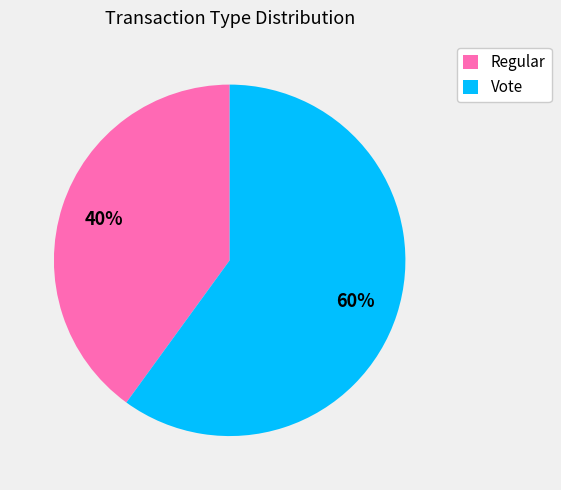

Count the number of slices in the pie.

2